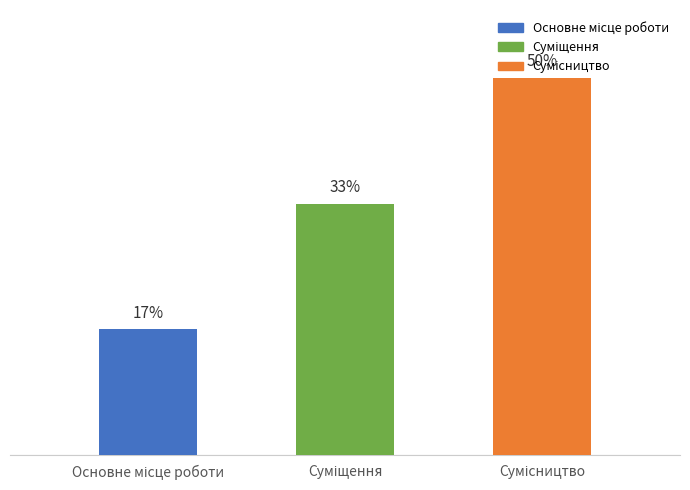

Reading left to right, extract all data points from this chart.

16.7	33.3	50.0